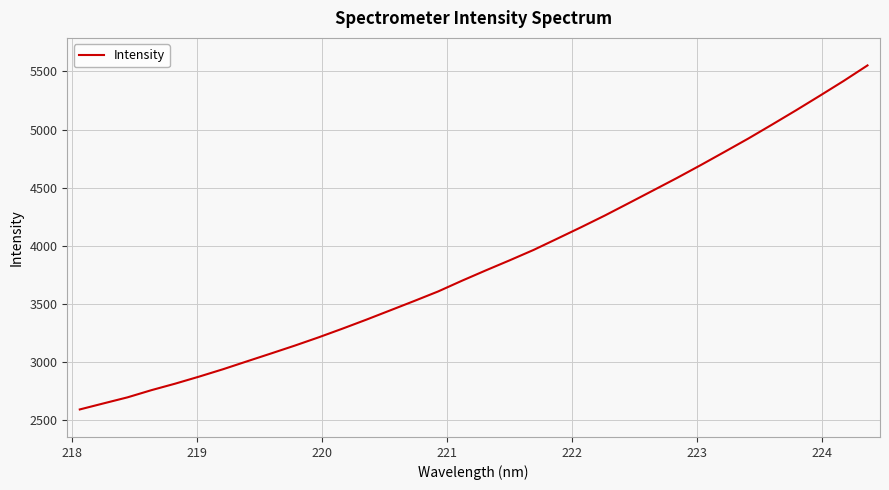

What is the maximum value shown in the chart?

5552.3